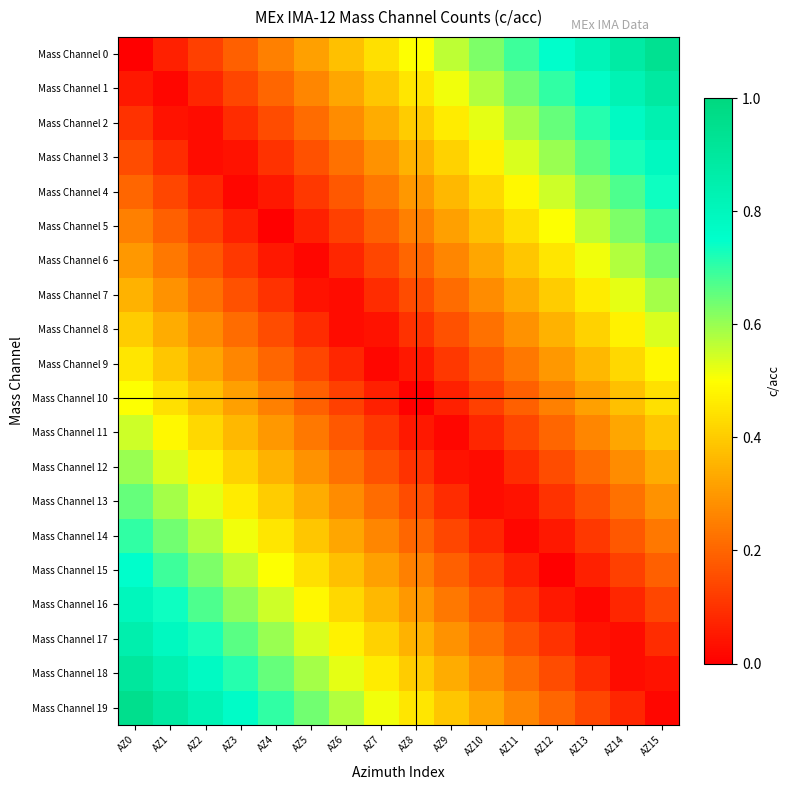

Rank the series by their maximum value, from highest to lowest.

Mass Channel 19, Mass Channel 0, Mass Channel 18, Mass Channel 1, Mass Channel 17, Mass Channel 2, Mass Channel 16, Mass Channel 3, Mass Channel 15, Mass Channel 4, Mass Channel 14, Mass Channel 5, Mass Channel 13, Mass Channel 6, Mass Channel 12, Mass Channel 7, Mass Channel 11, Mass Channel 8, Mass Channel 10, Mass Channel 9